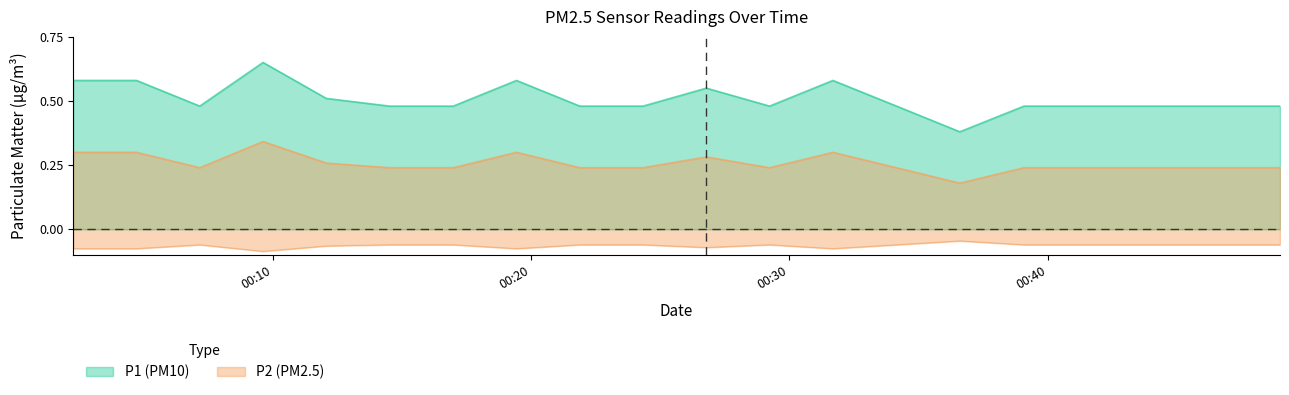

True or false: P2 and P1 intersect in this chart.

False